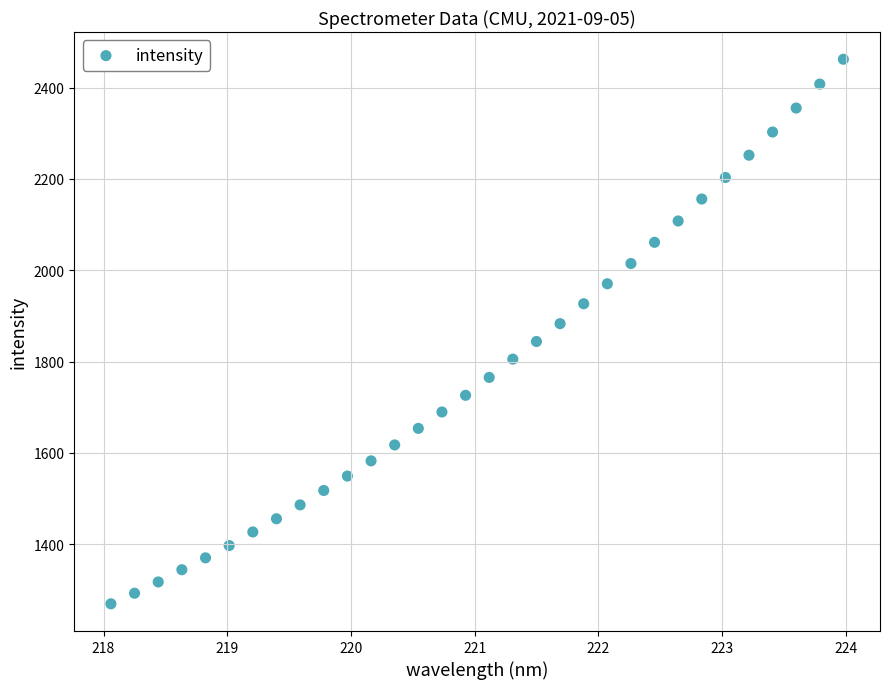

What is the range of Y values (max minus min)?

1192.1